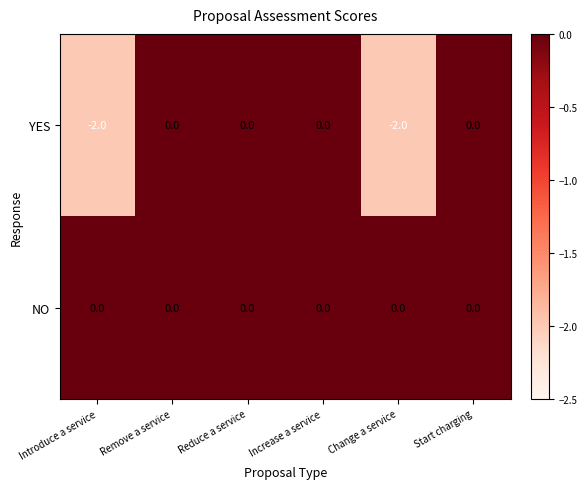

What is the lowest value of the YES series?

-2